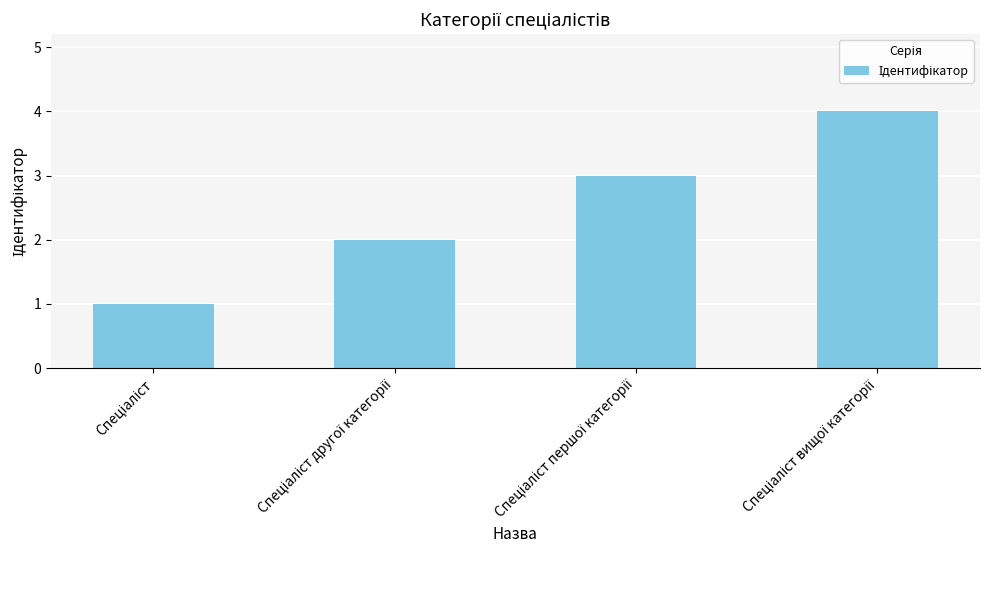

What is the sum of all values?

10